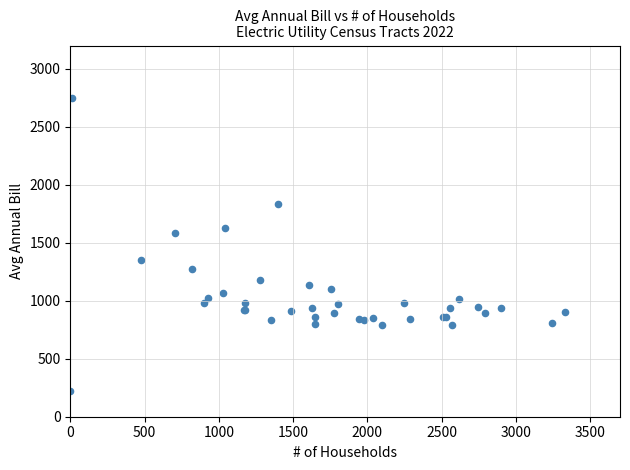

What Y value in the scatter plot is closest to 1482?

1583.9